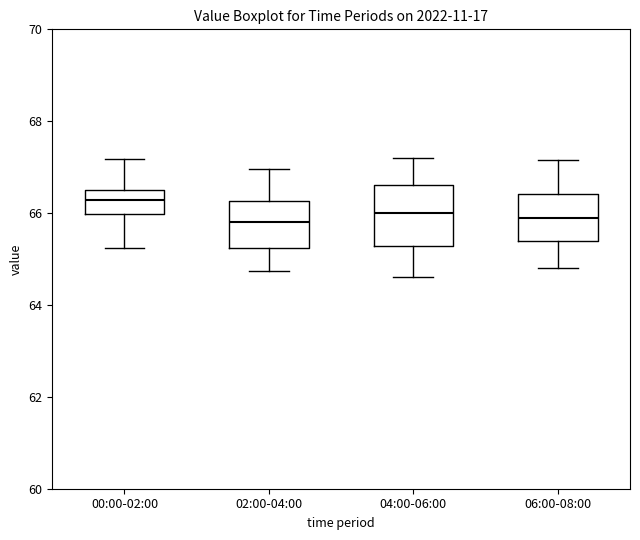

Reading left to right, read every box against the y-axis: the position of its median line, the range the box covers, and the ends of its whiskers. The values are not printed on the chart, so give them approximately, as read against the axis.

00:00-02:00: median 66.2, box 66.0 to 66.6, whiskers 65.2 to 67.2
02:00-04:00: median 65.8, box 65.2 to 66.2, whiskers 64.8 to 67.0
04:00-06:00: median 66.0, box 65.2 to 66.6, whiskers 64.6 to 67.2
06:00-08:00: median 66.0, box 65.4 to 66.4, whiskers 64.8 to 67.2